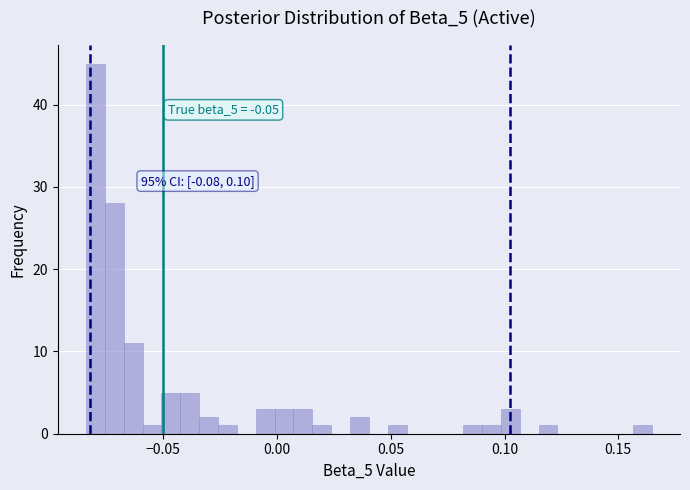

Read against the x-axis, roughly where is the centre of the tallest bar?

-0.080